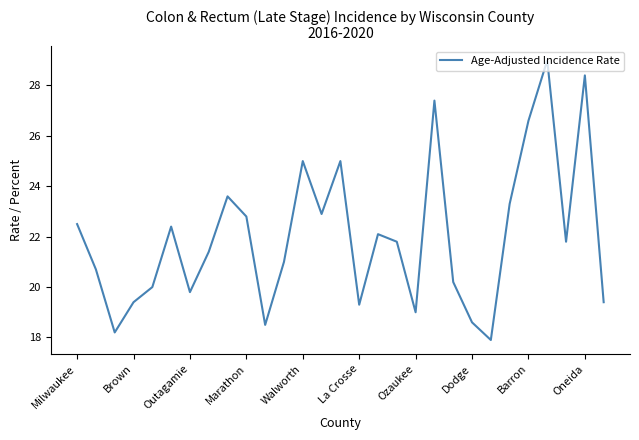

What is the difference between the maximum and minimum values?

11.1